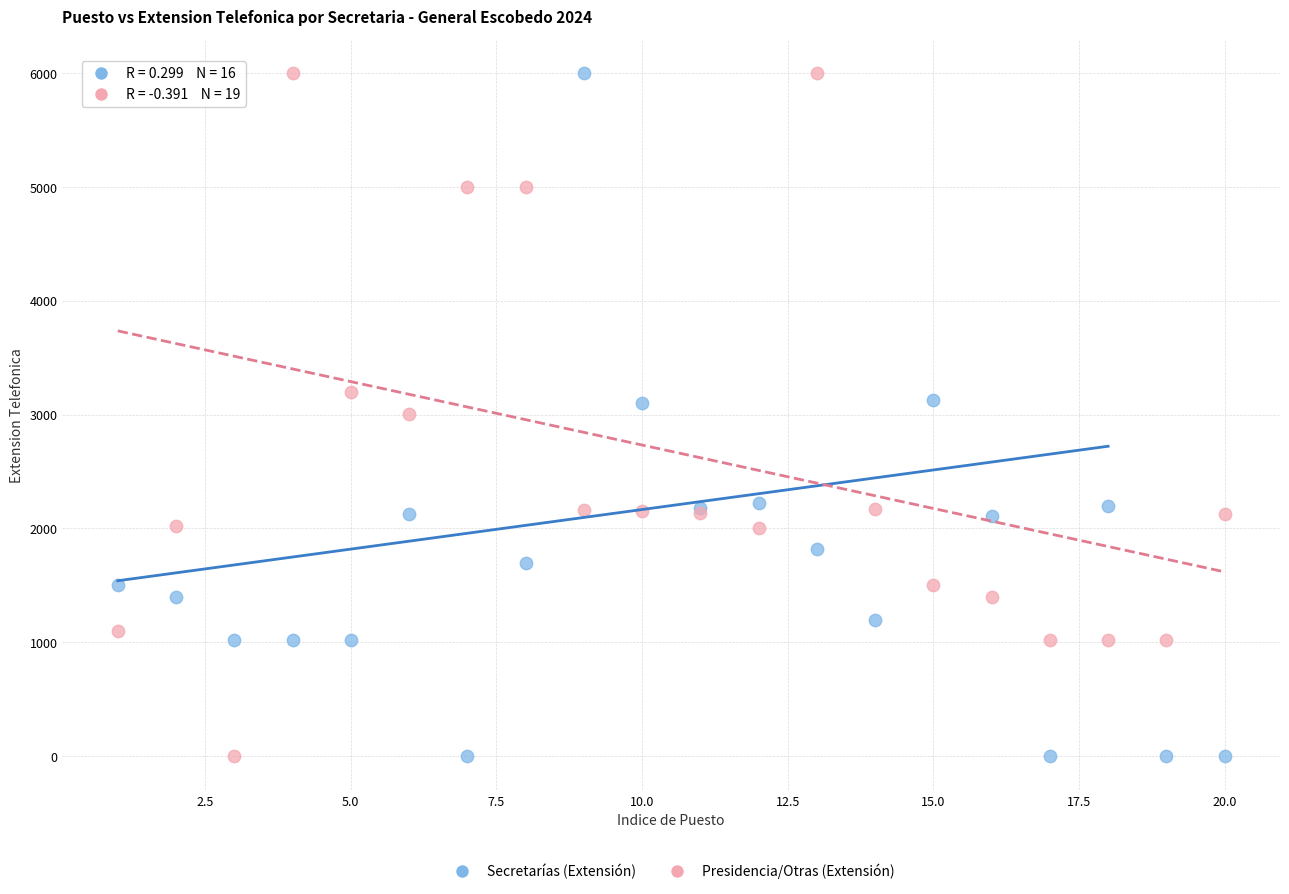

What is the X range (max minus min) for the scatter plot?

19